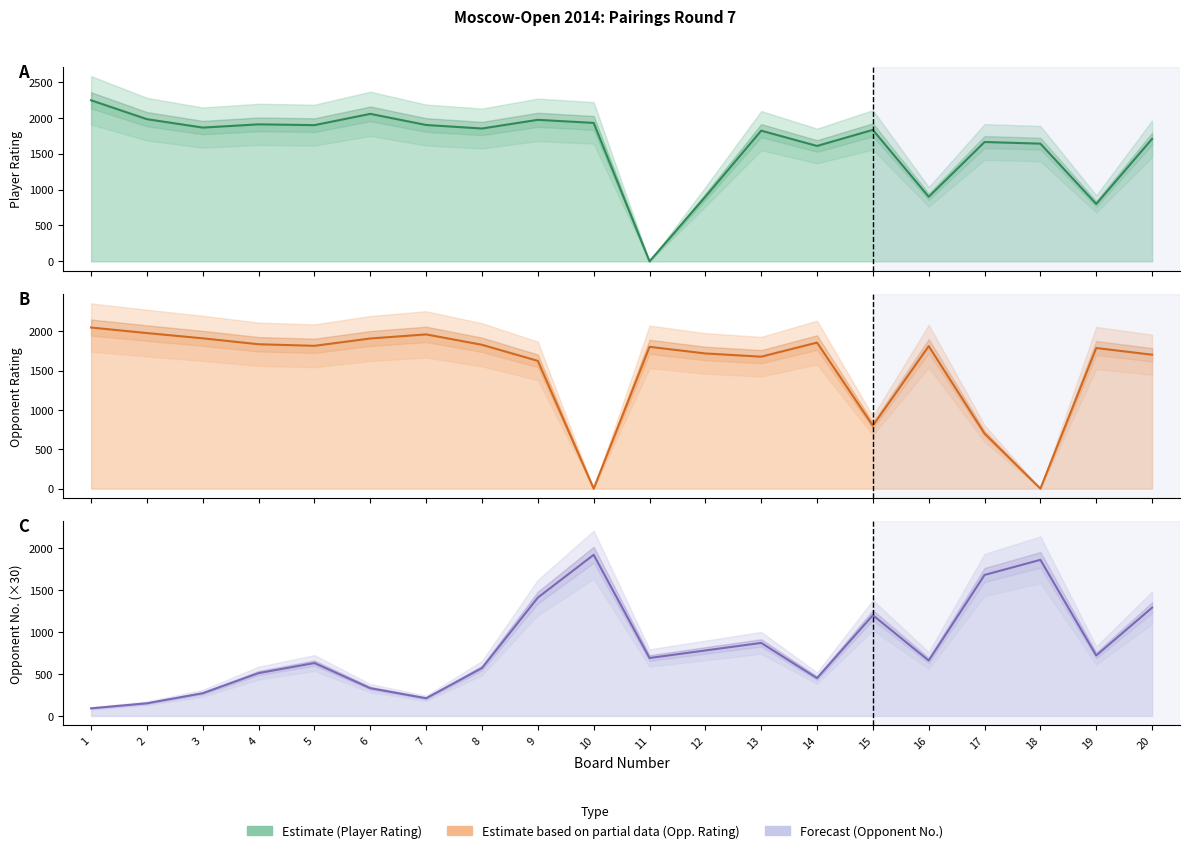

How many values in Opponent Rating (line) are above zero?

18